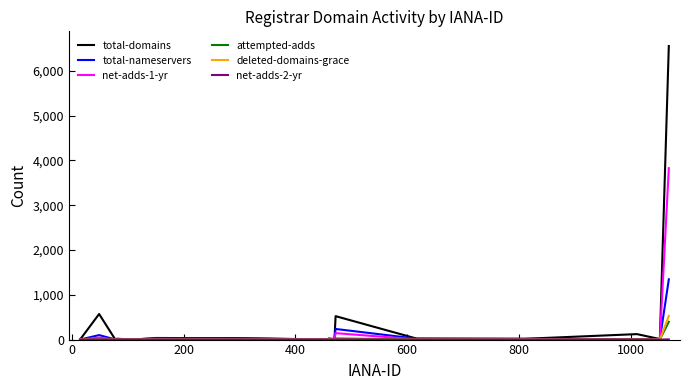

Which series has the widest spread of values?

total-domains